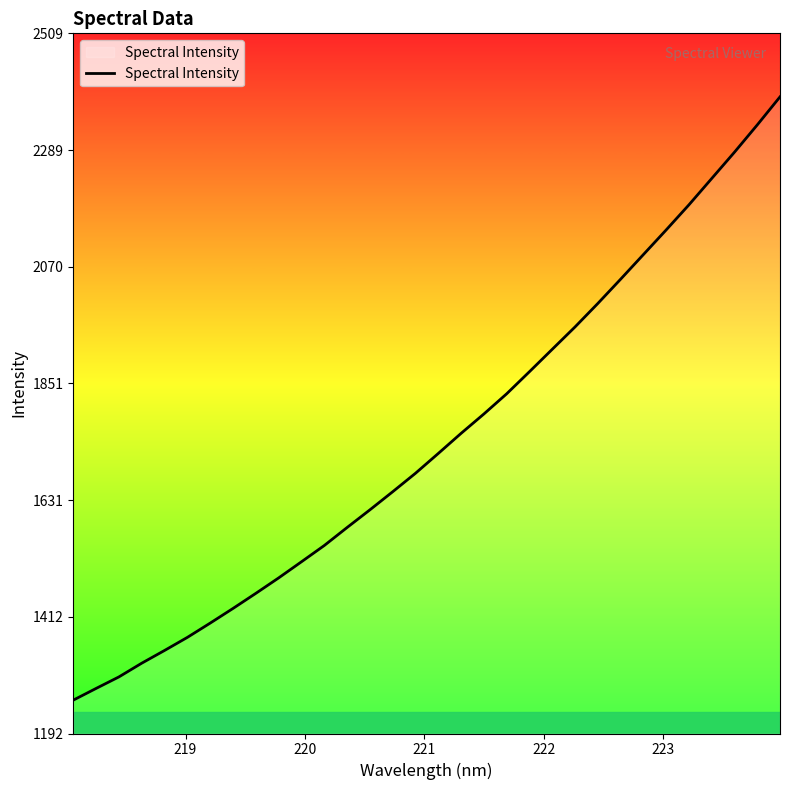

How many lines are shown in the chart?

1